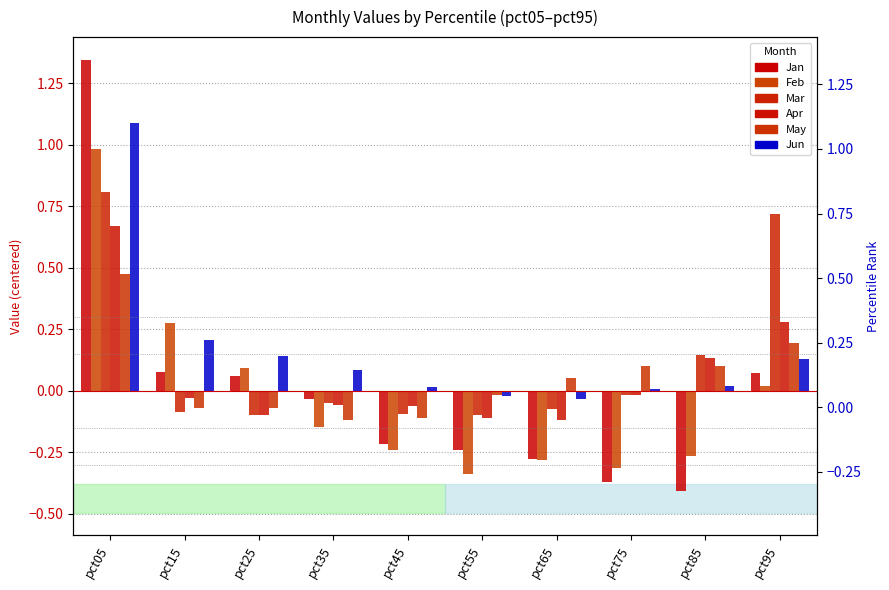

What is the value of the Jan bar at the 7th from the left?

-0.3